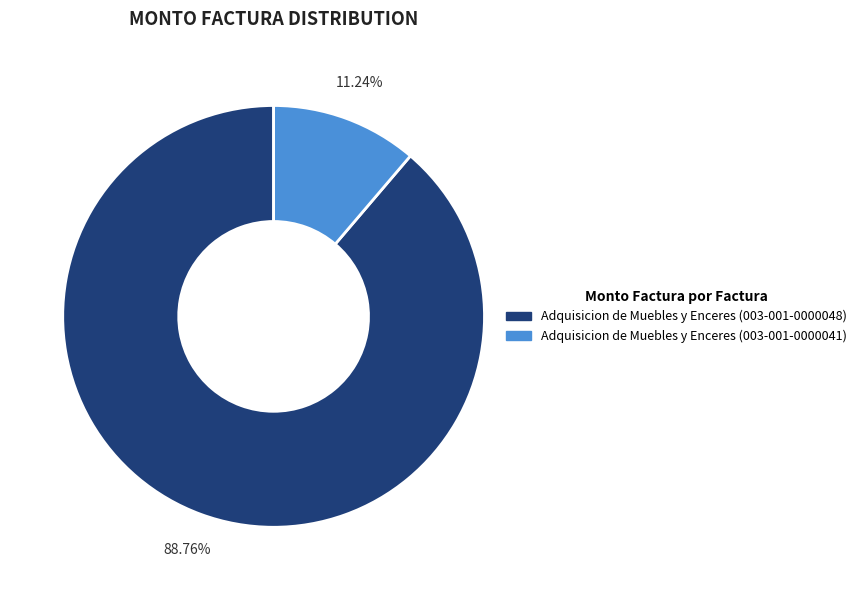

Is it true that Adquisicion de Muebles y Enceres (003-001-0000048) is 89% of the pie?

True